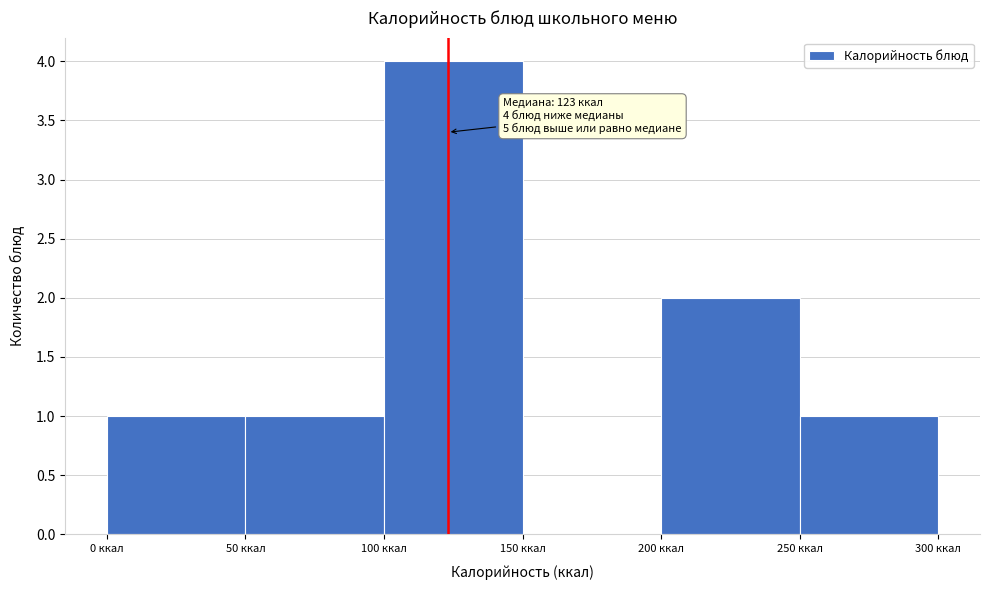

Over which range of the x-axis is the bar tallest?

100 to 150